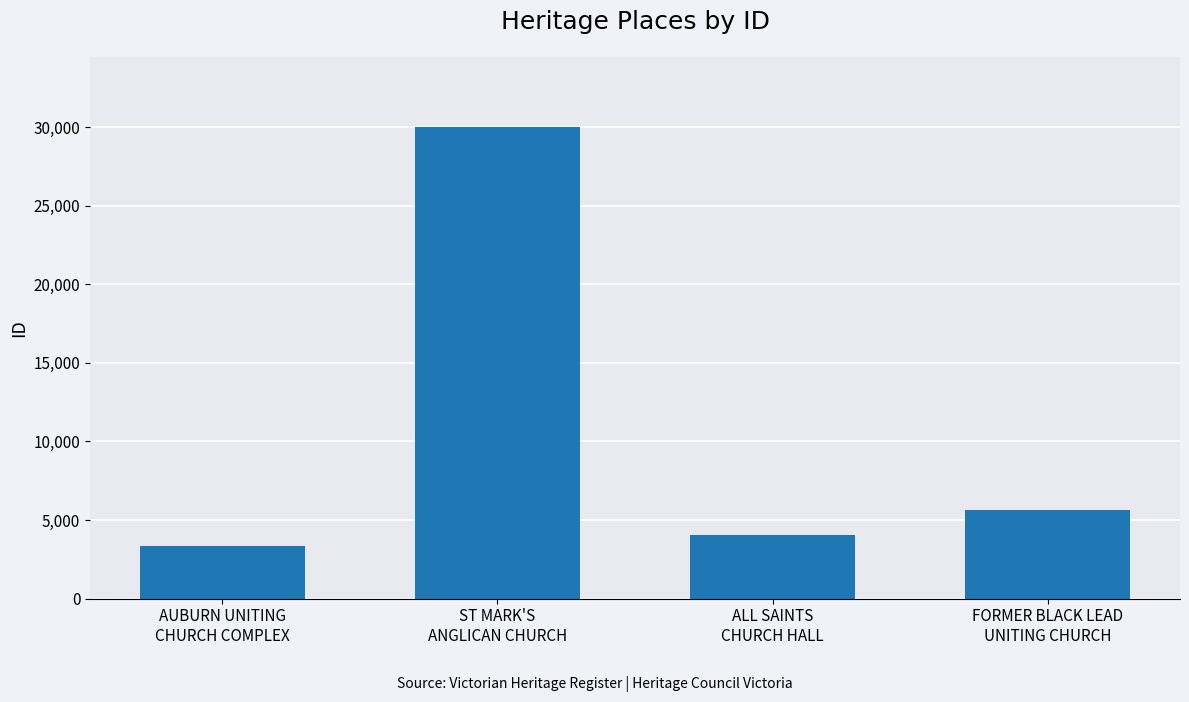

What is the change in value from AUBURN UNITING
CHURCH COMPLEX to ALL SAINTS
CHURCH HALL?

+697